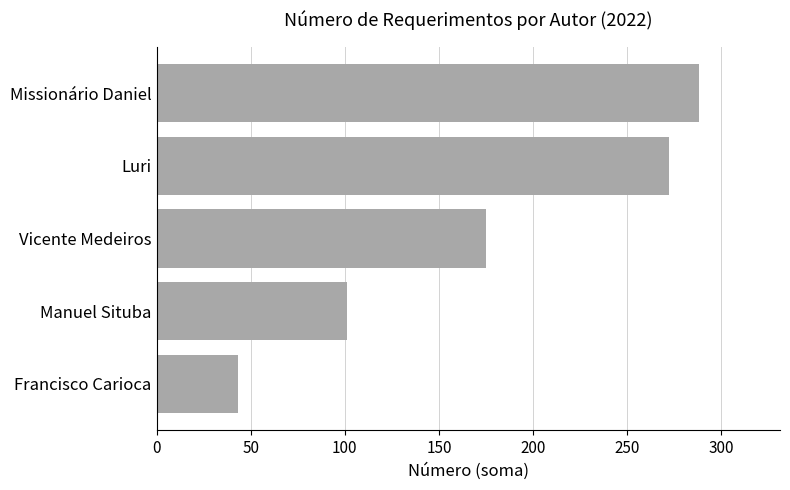

What is the sum of all values?

879